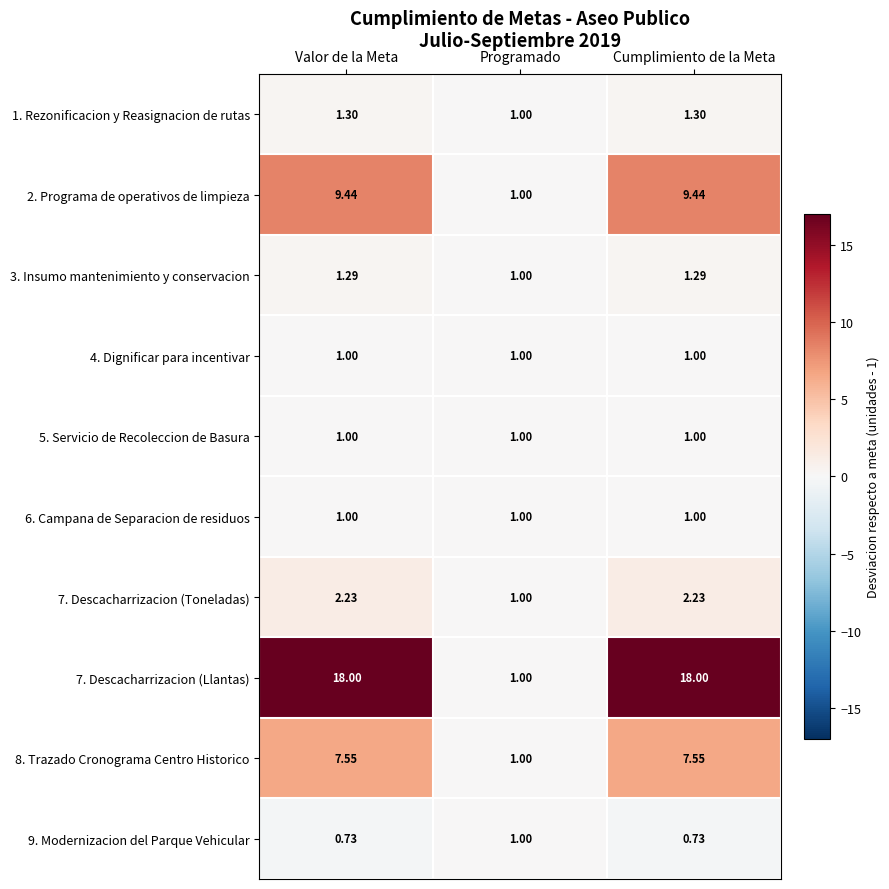

At which label does 1. Rezonificacion y Reasignacion de rutas reach its minimum?

Programado